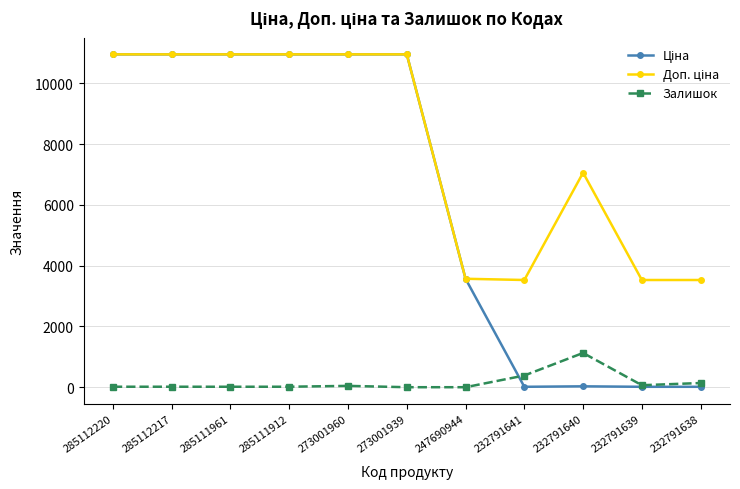

What is the total value across all series at 285111961?

21920.9